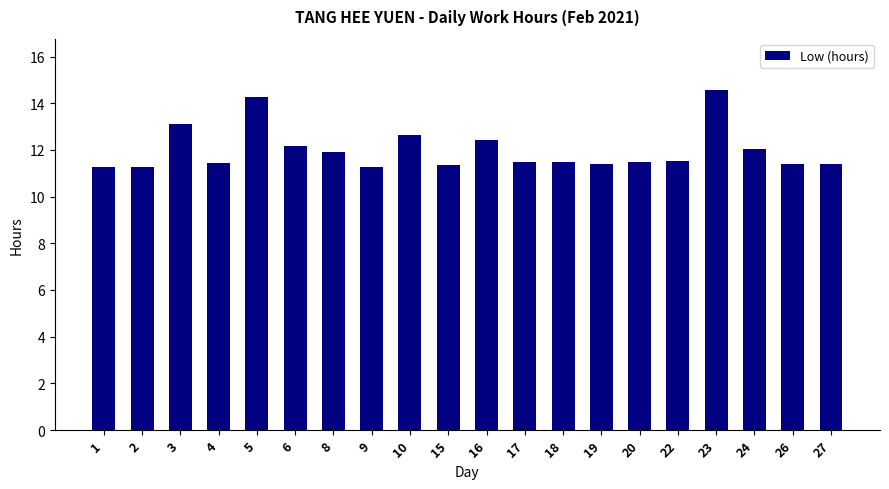

True or false: the data shows 13.1 at 3.

True